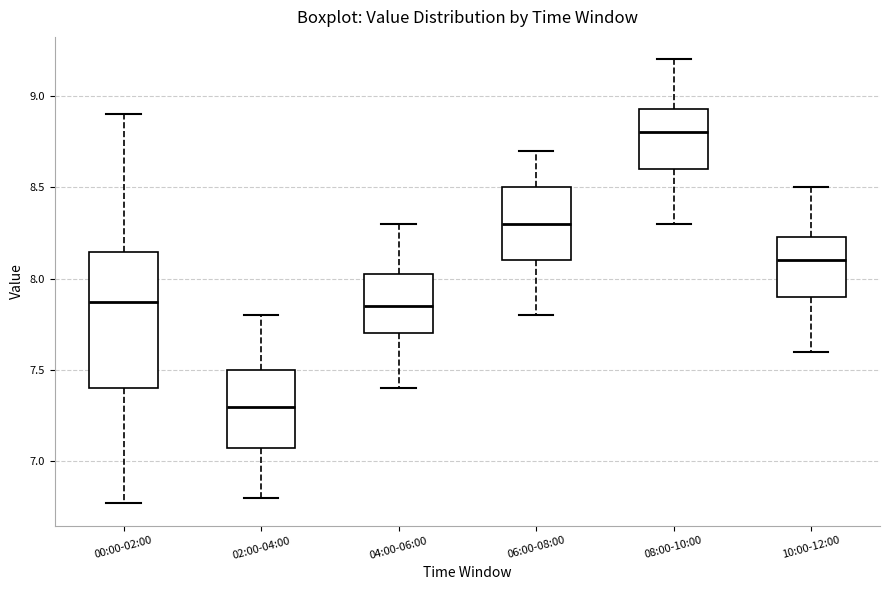

Which box's median line is the highest?

08:00-10:00